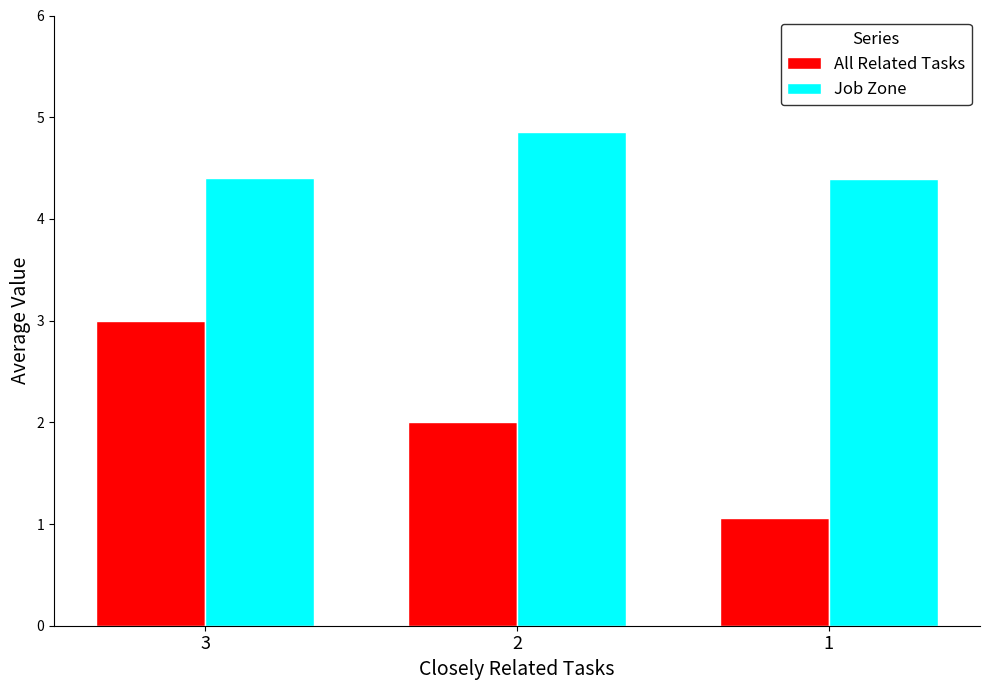

At how many categories does at least one series exceed 1?

3